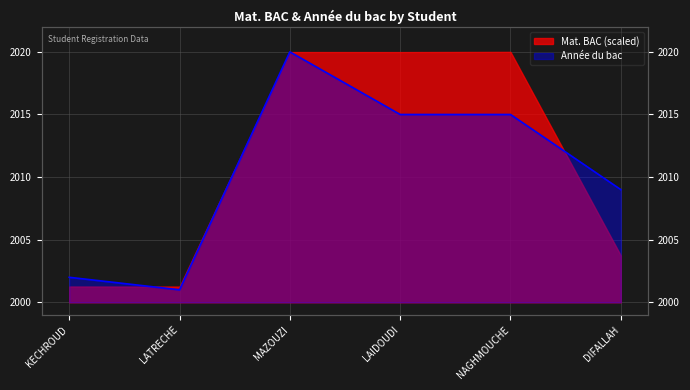

Reading left to right, extract all data points from this chart.

2002	2001	2020	2015	2015	2009